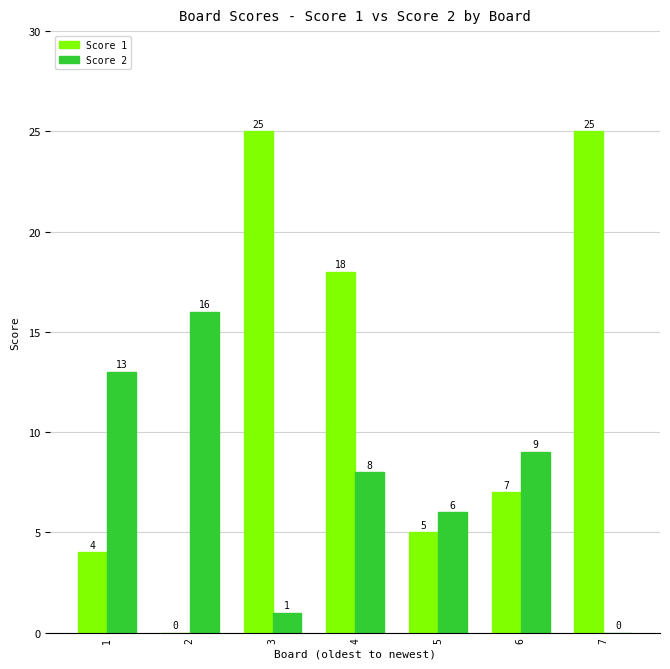

Between 3 and 5, which series saw the biggest shift?

Score 1